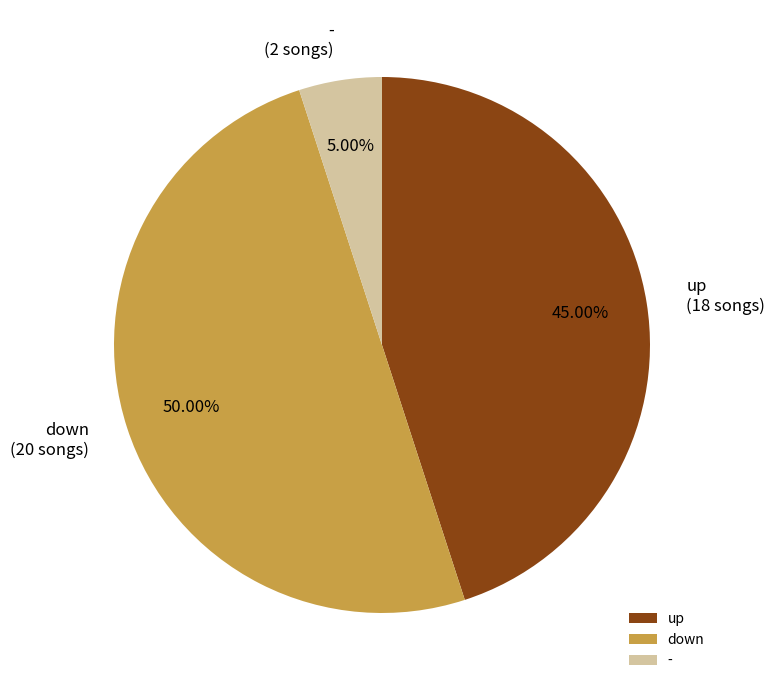

Between down and -, which is larger?

down